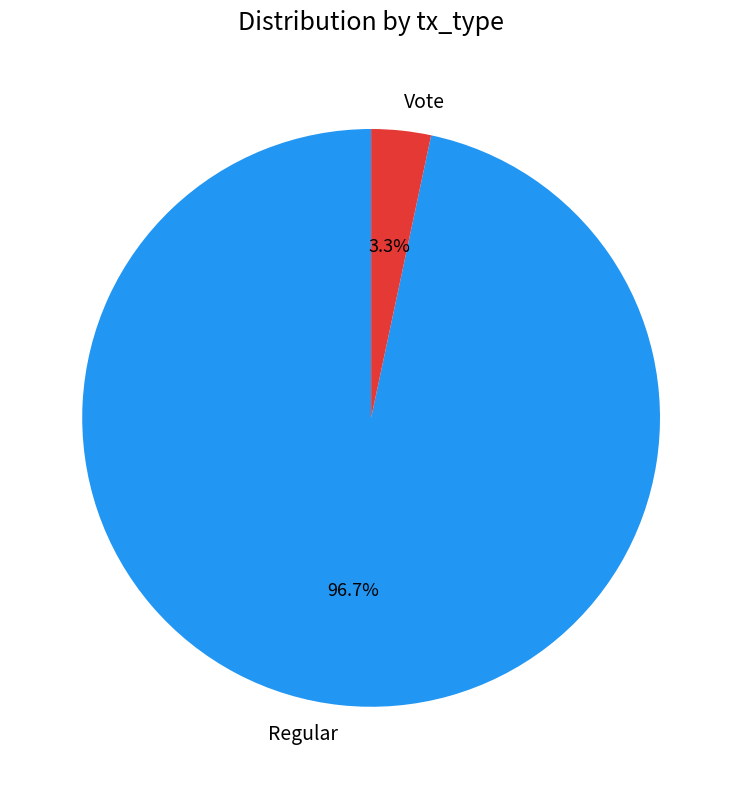

To the nearest percent, what portion does Vote represent?

3%